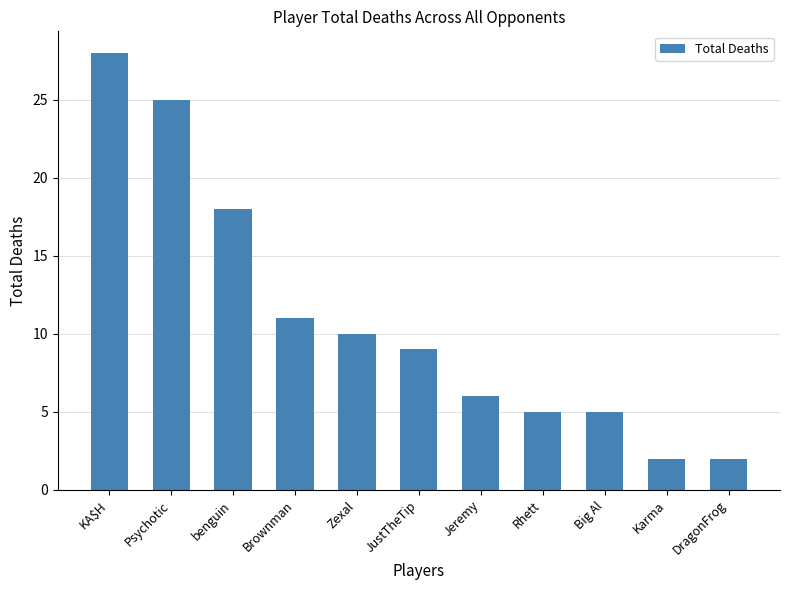

The chart shows a value of 2 at Big Al. True or false?

False